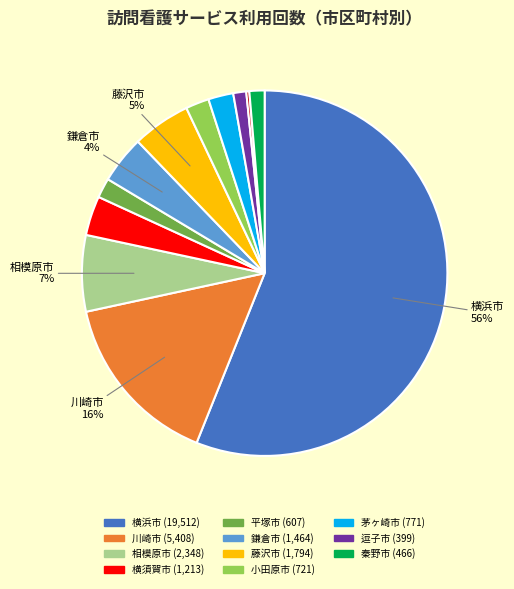

Does any single category account for the majority?

Yes